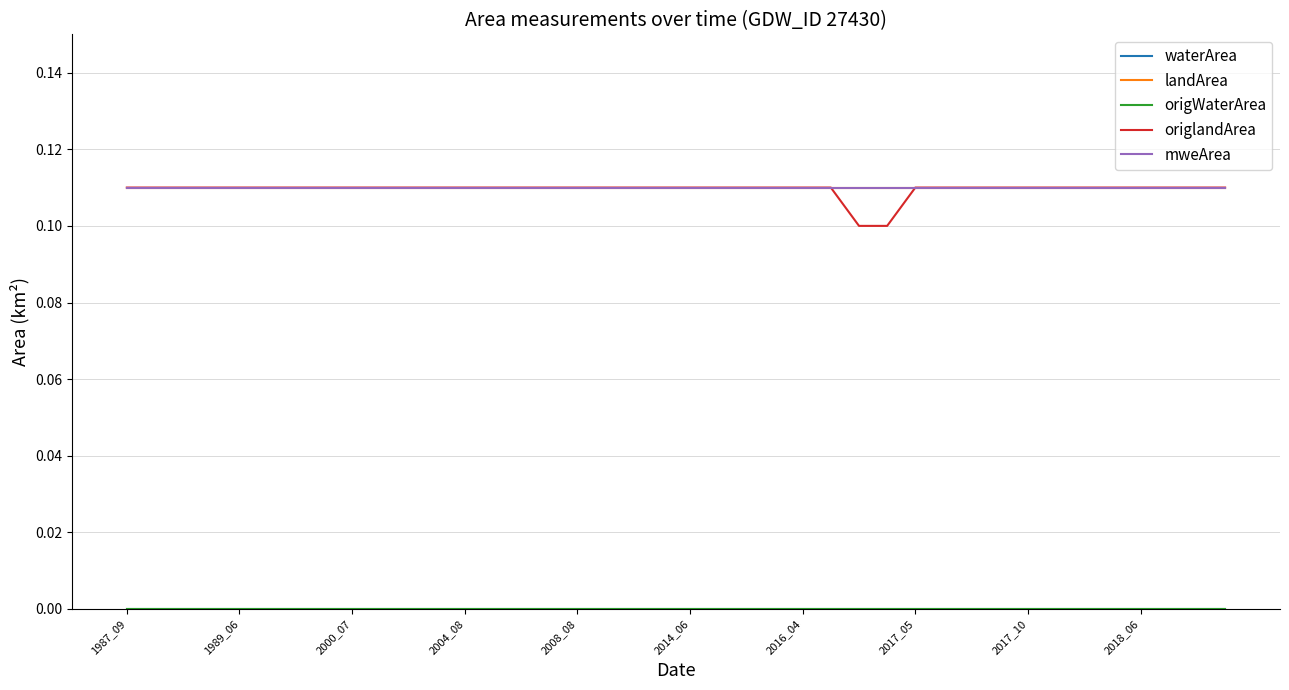

Does the chart have visible grid lines?

Yes